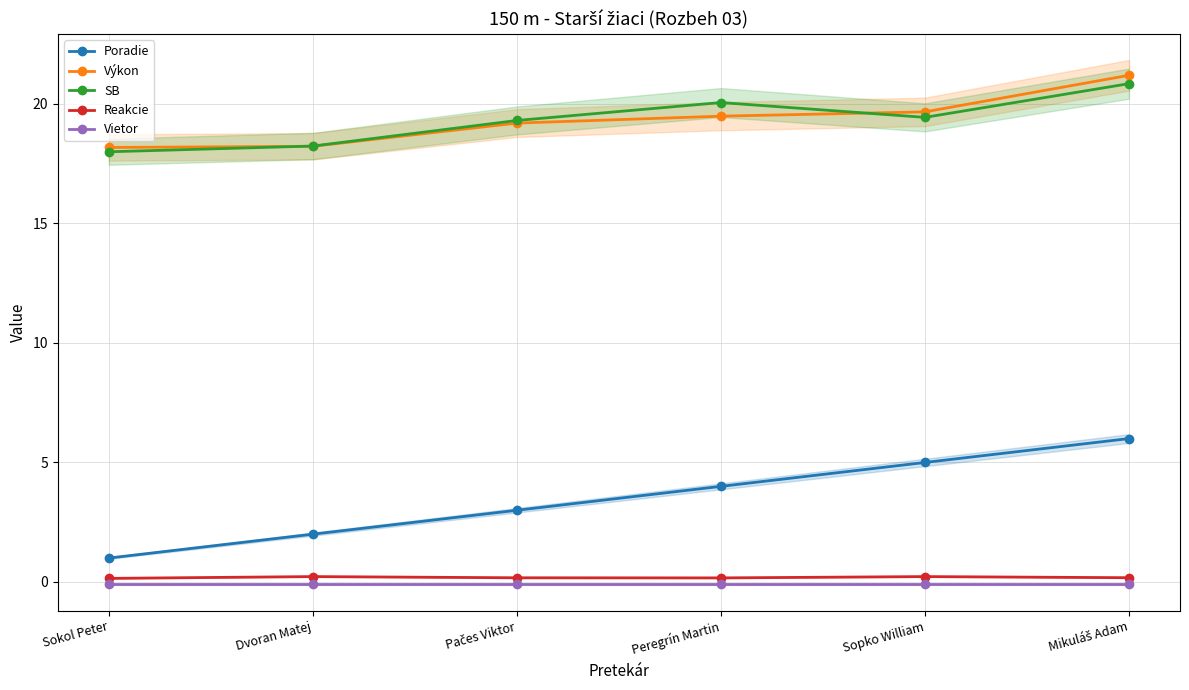

How many values in the SB series are below 19?

2